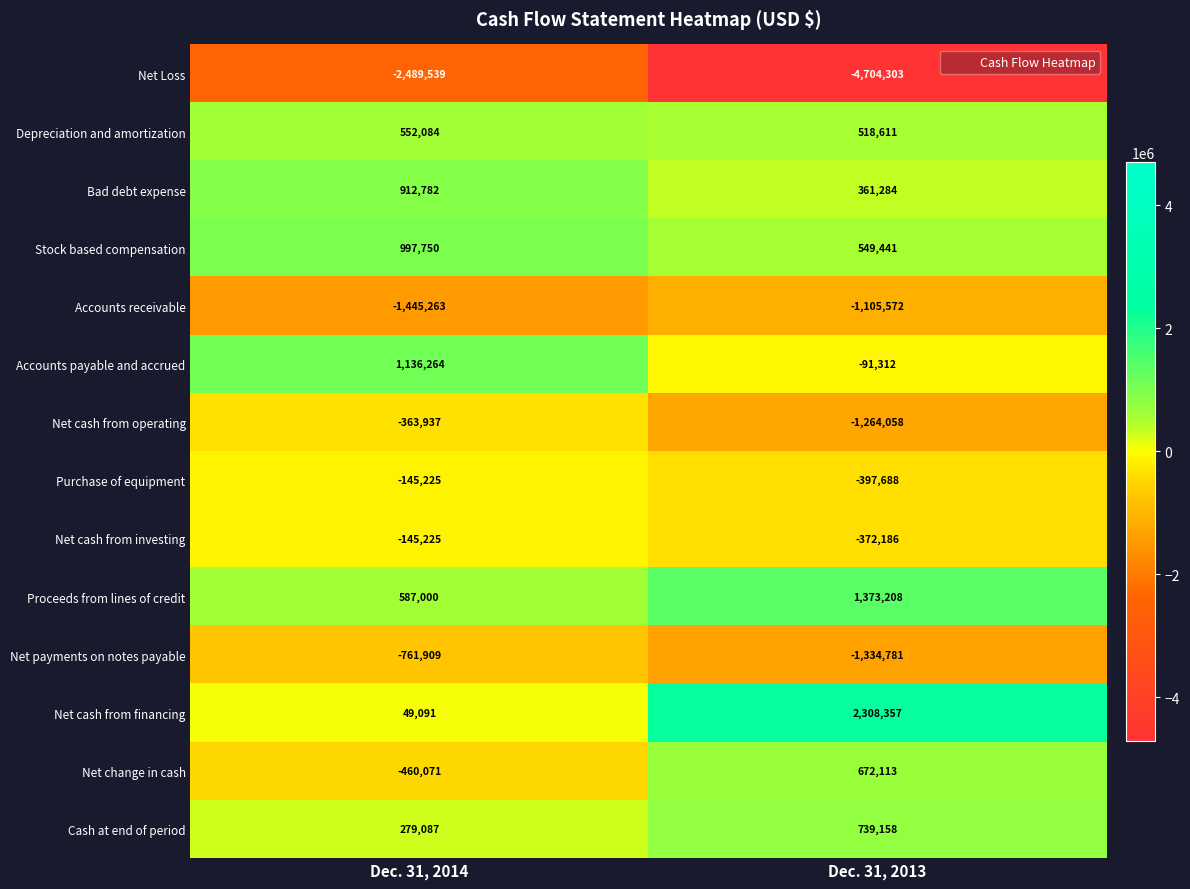

Which category has the highest value across all series?

Dec. 31, 2013